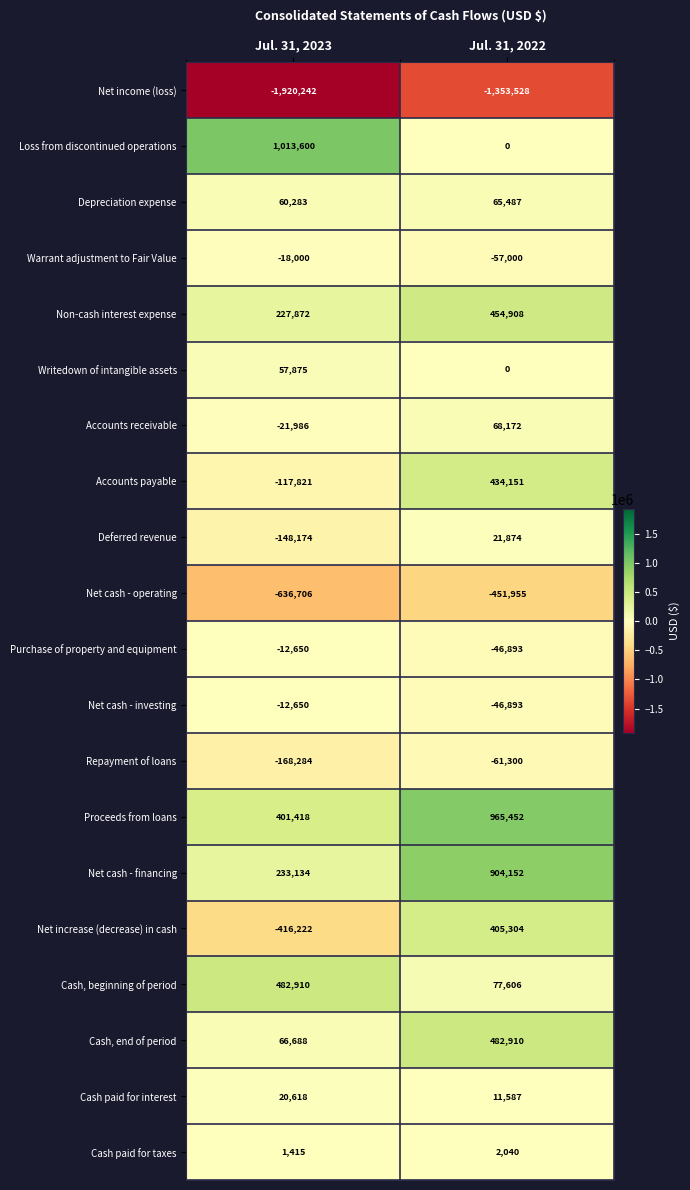

What is the sum of all Loss from discontinued operations values?

1013600